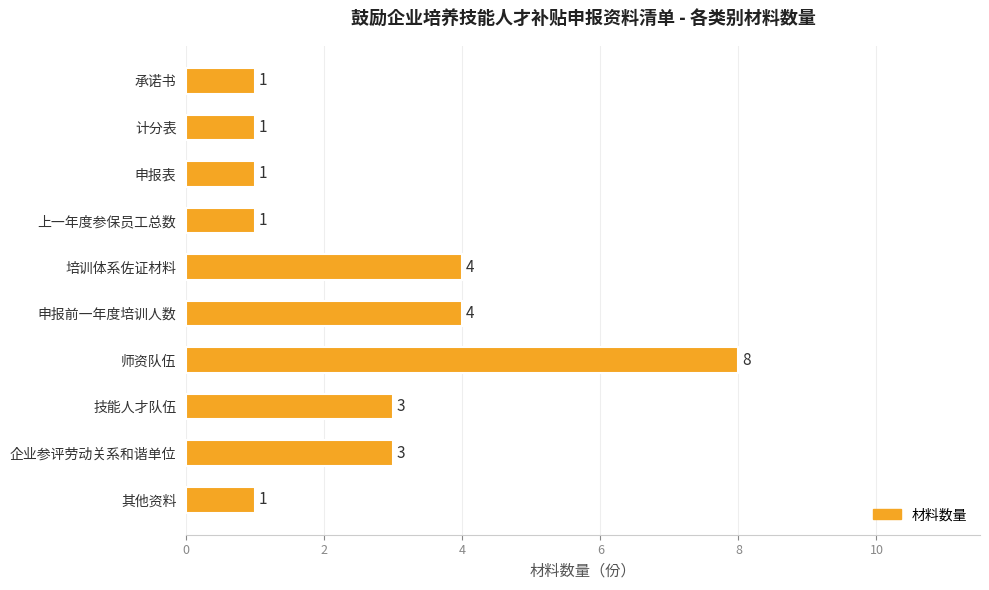

Reading top to bottom, extract all data points from this chart.

1	1	1	1	4	4	8	3	3	1